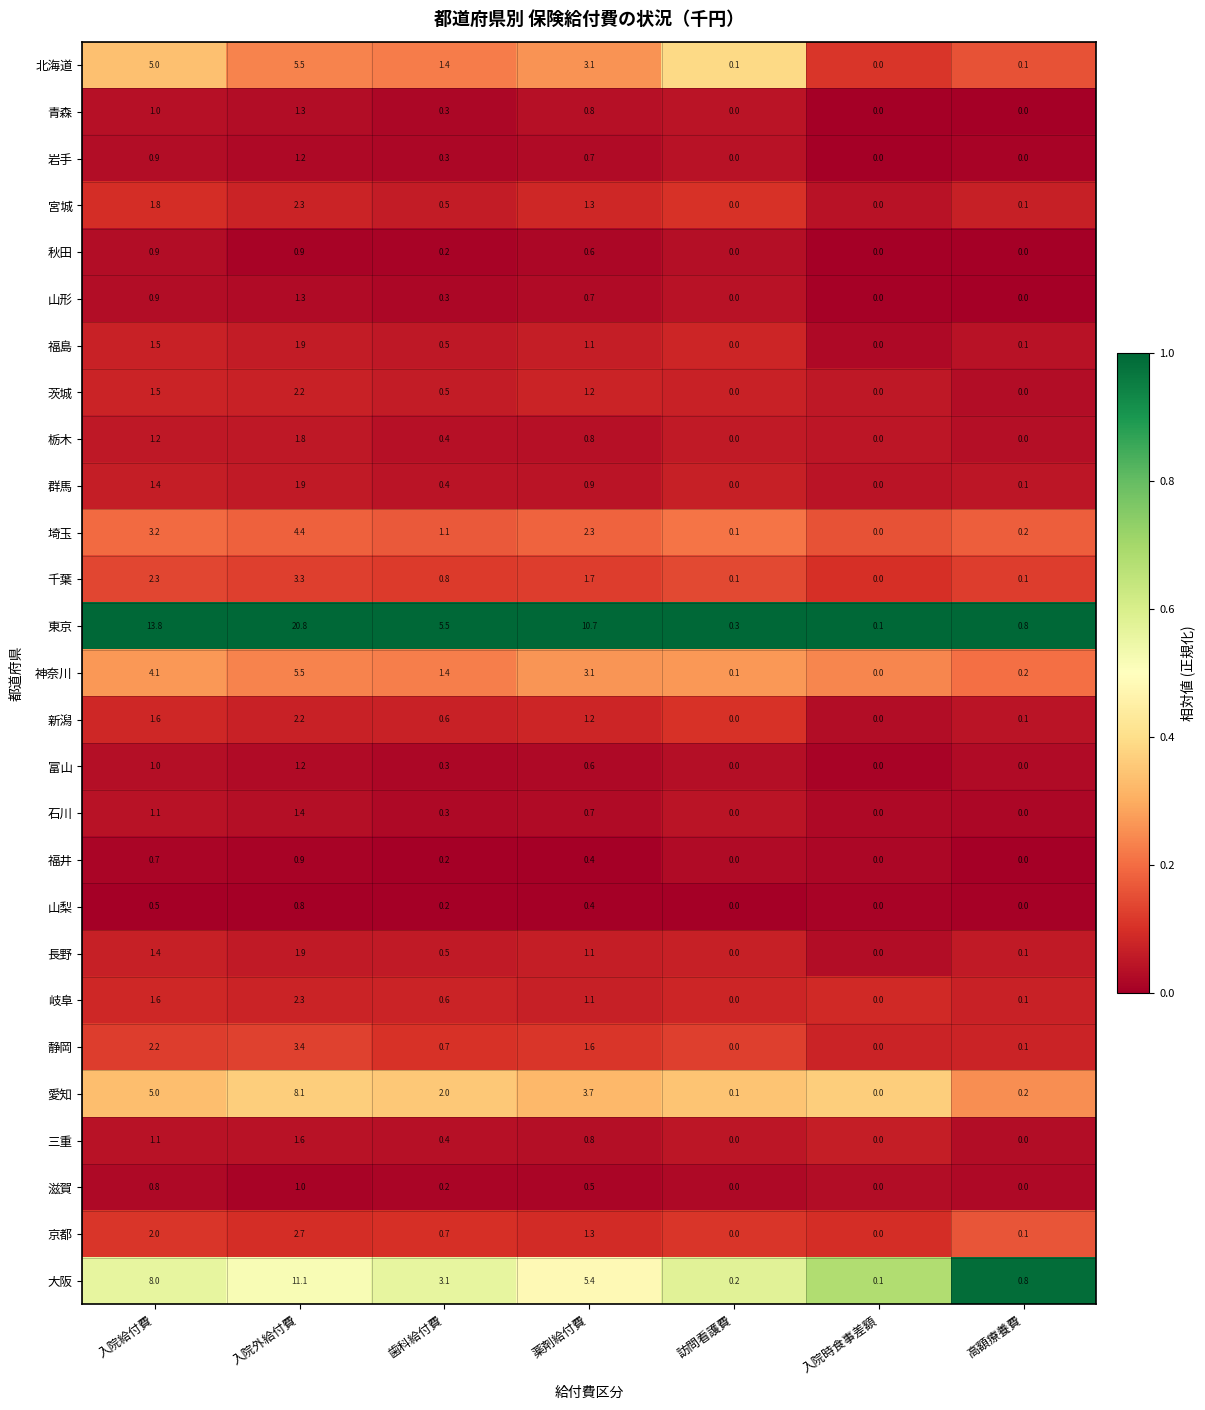

At which label is 北海道 closest to 2?

歯科給付費